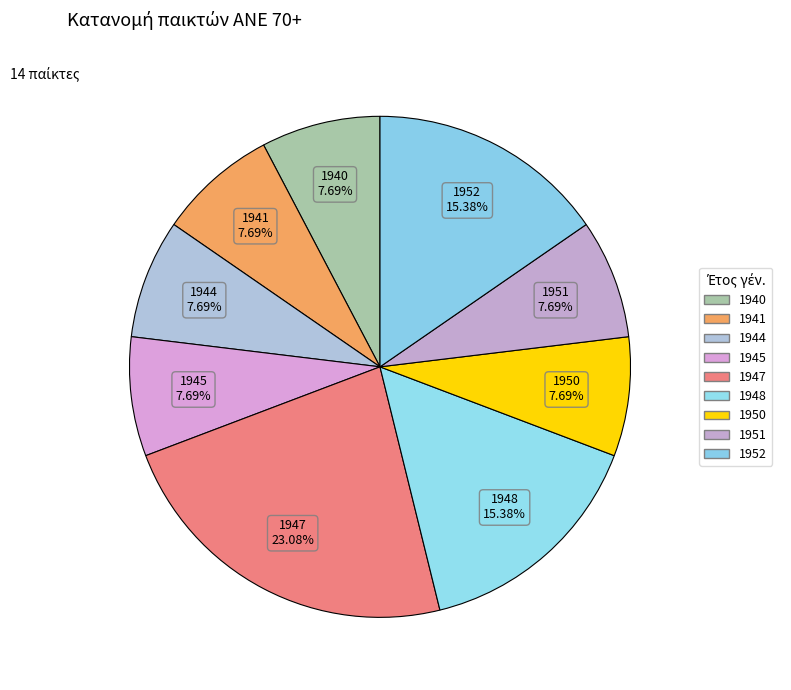

What percentage is NOT represented by 1941?

92.3%